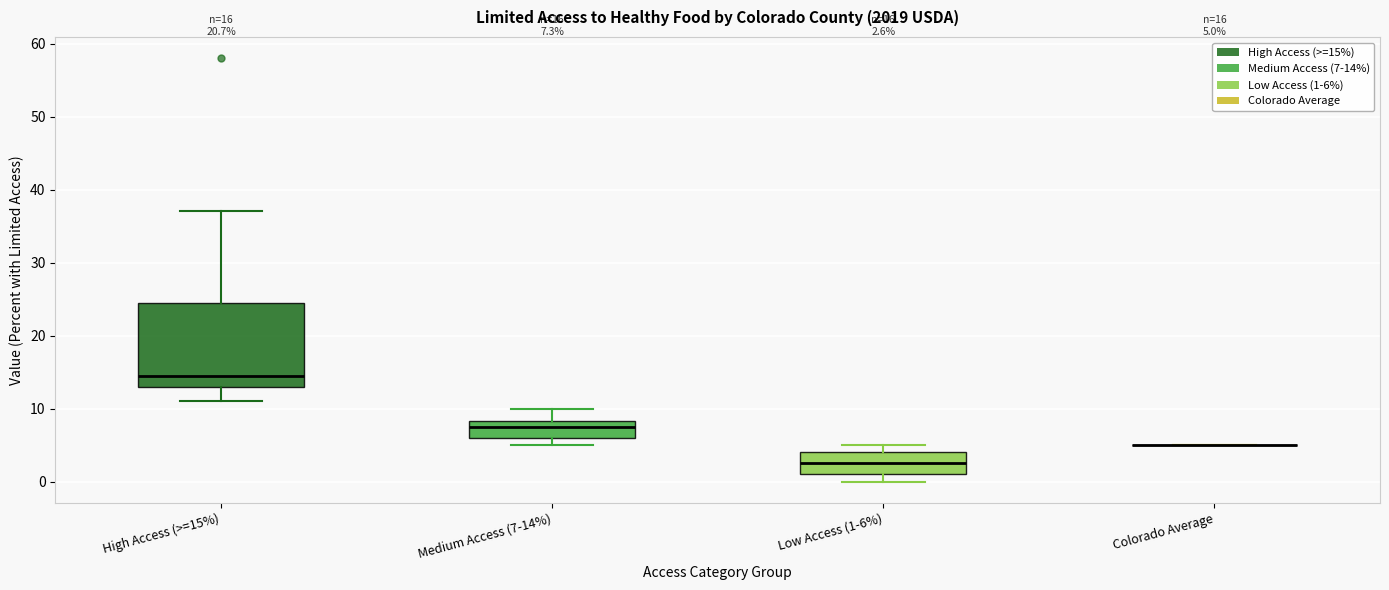

Comparing the boxes themselves (not the whiskers), which one is the tallest?

High Access (>=15%)